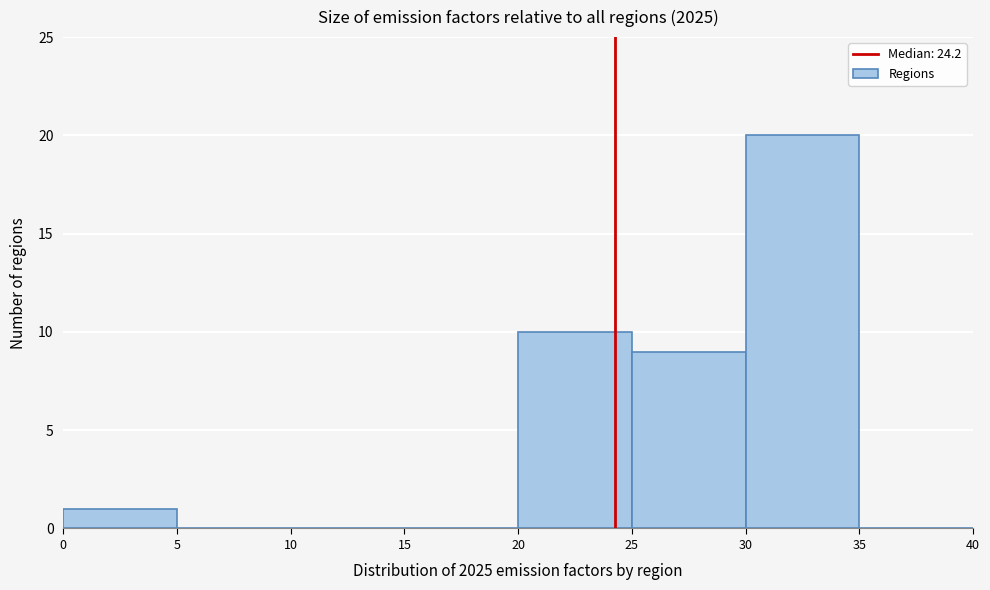

Over which range of the x-axis is the bar tallest?

30 to 35